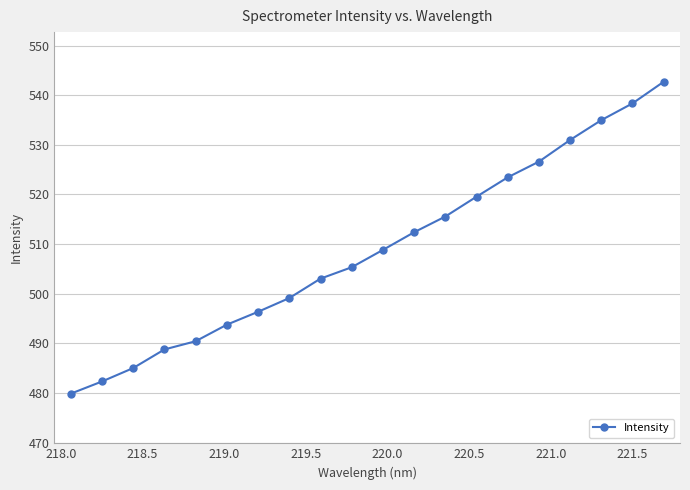

Count the number of data series in this chart.

1